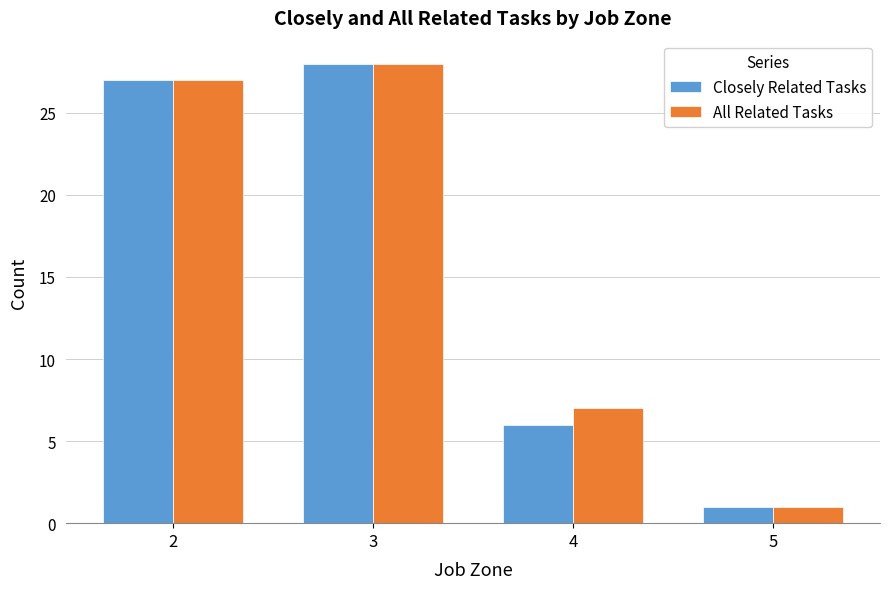

Reading left to right, list all the values displayed in this chart.

Closely Related Tasks: 2=27	3=28	4=6	5=1
All Related Tasks: 2=27	3=28	4=7	5=1